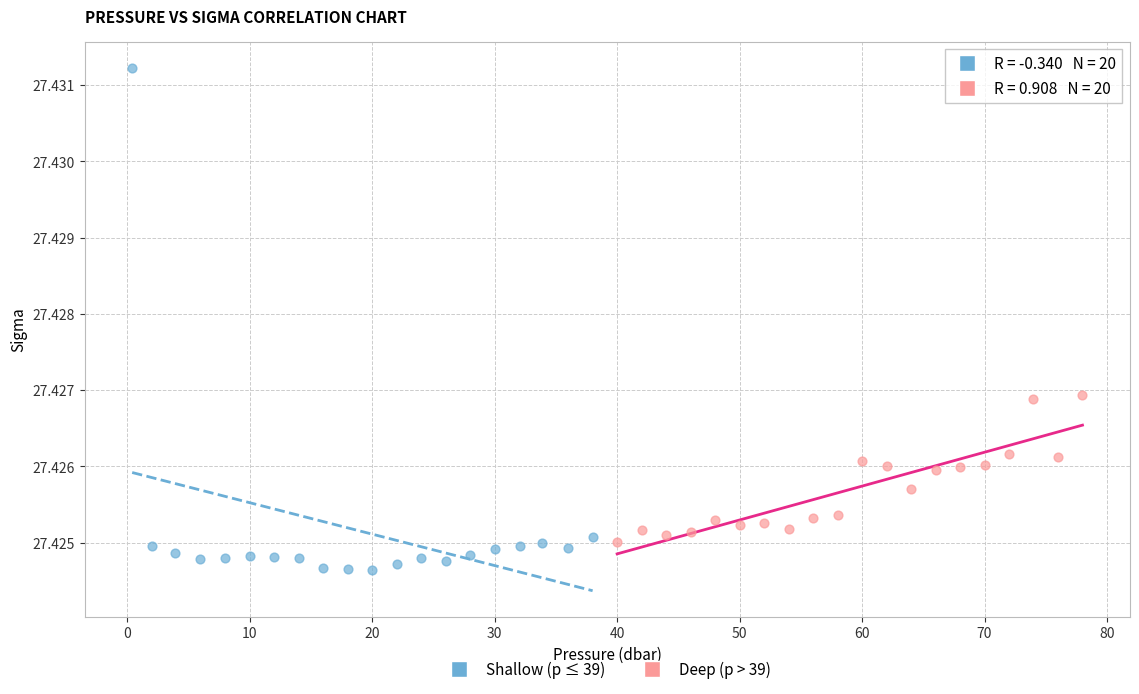

Which series has the largest Y range (max minus min)?

Shallow (p ≤ 39)